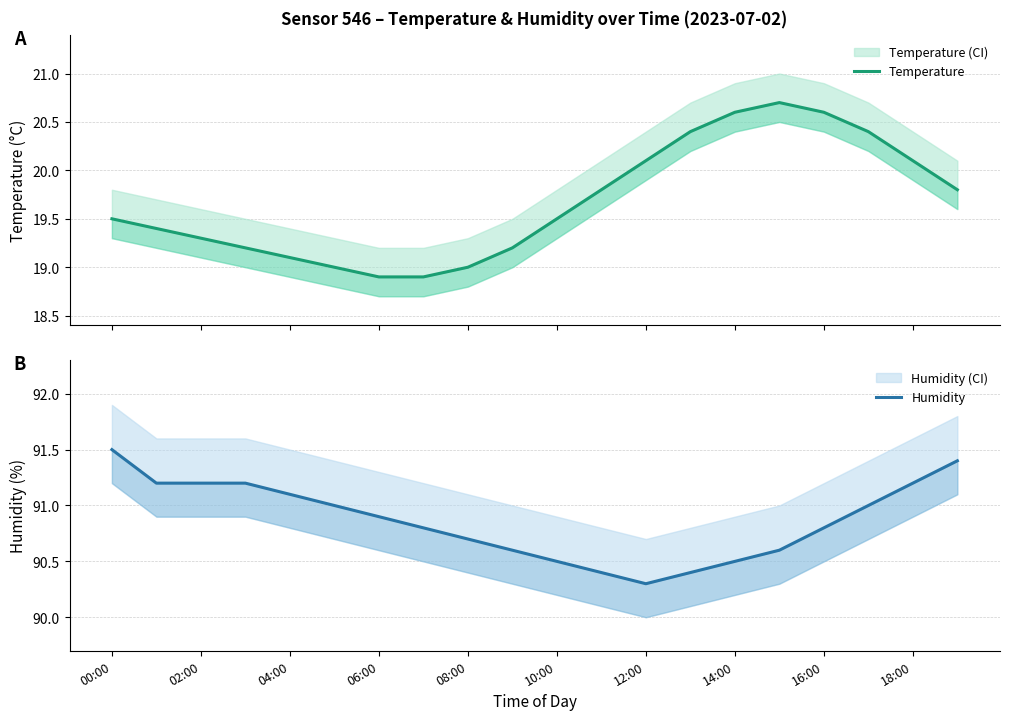

What is the value of the Humidity point at the 11th from the left?

90.5